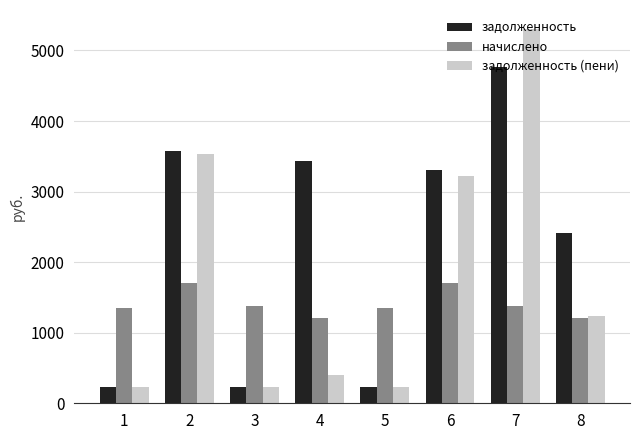

What is the average value of the задолженность (пени) series?

1798.3